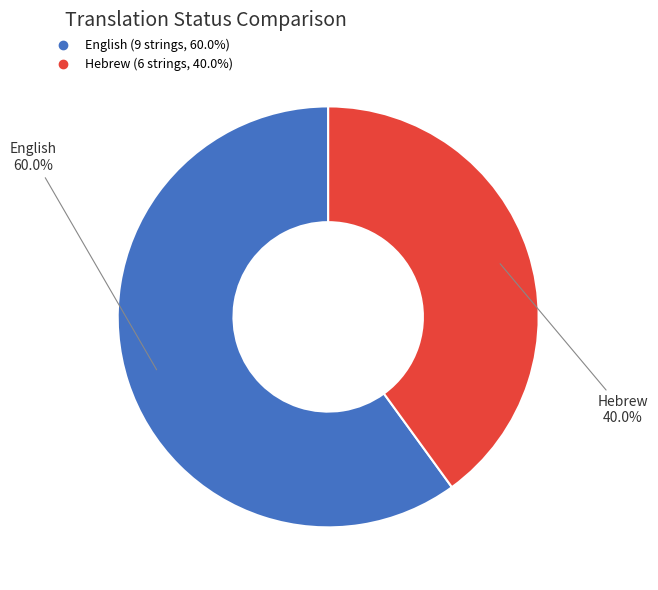

Count the number of slices in the pie.

2